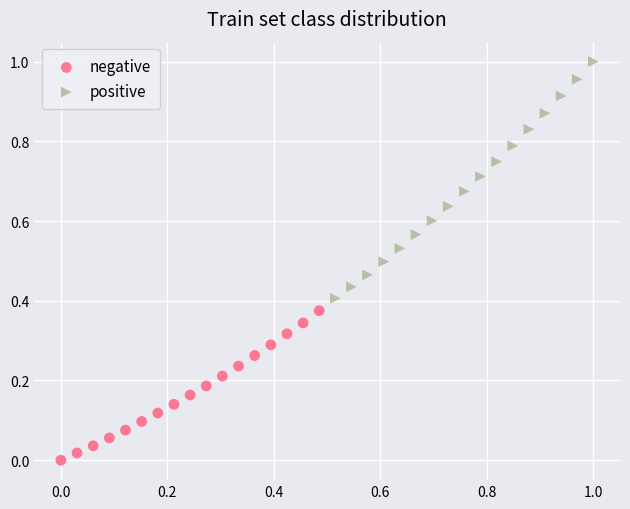

Which series reaches the minimum Y coordinate?

negative